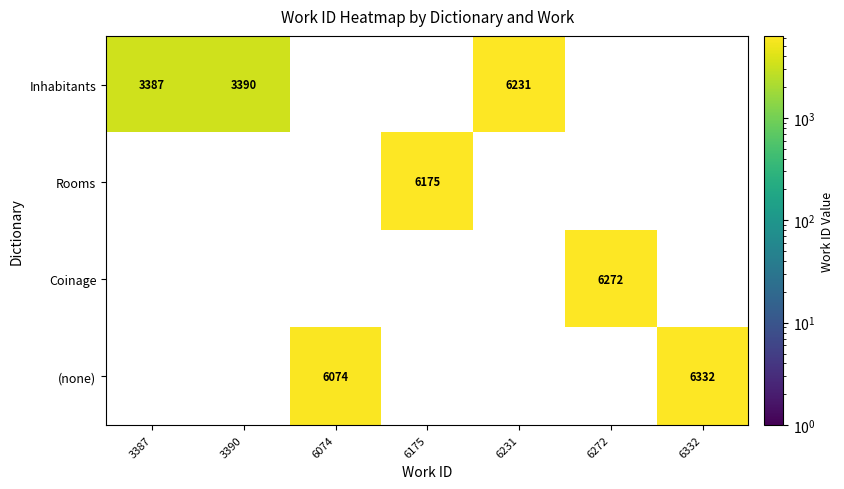

Is it true that Rooms equals 10962 at 6175?

False